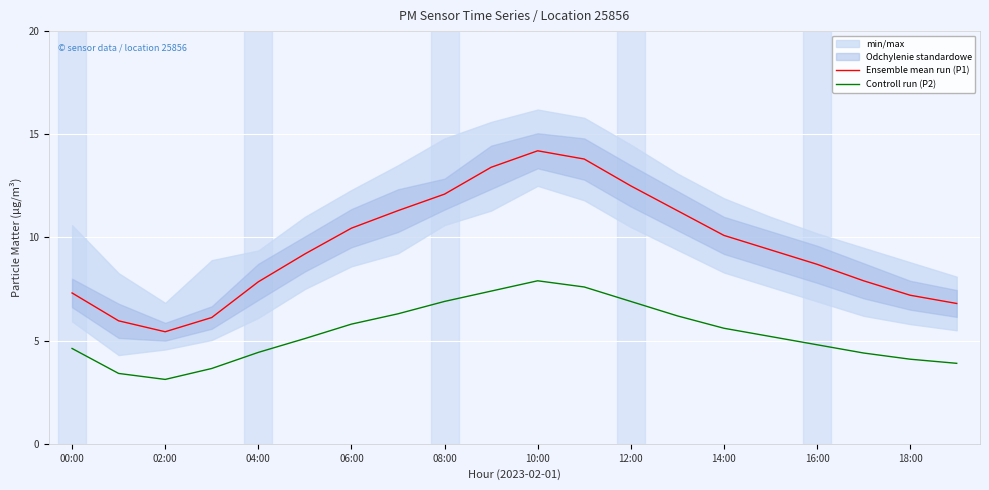

How many lines are shown in the chart?

2